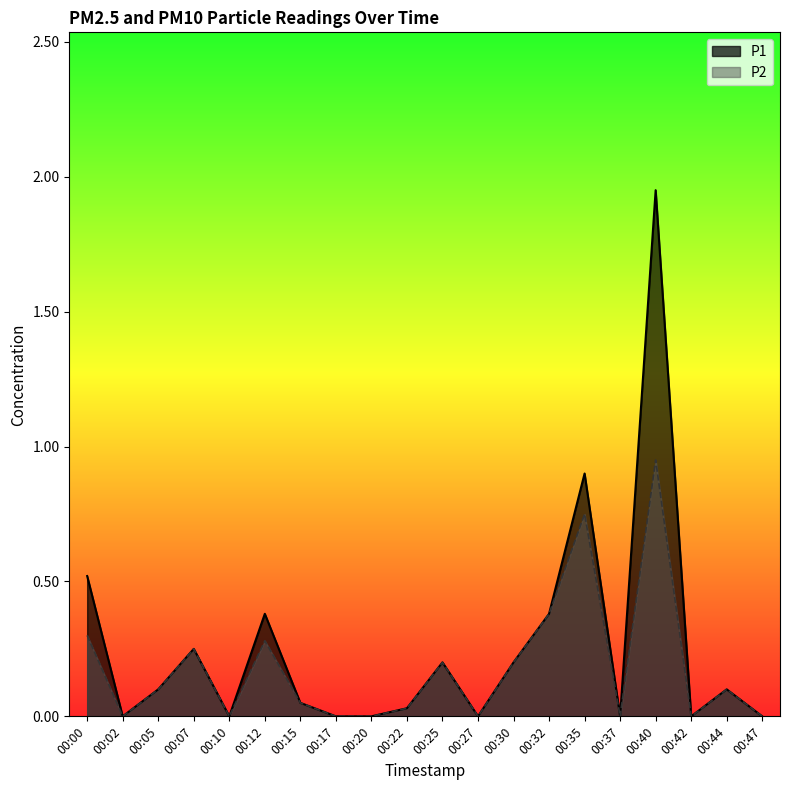

What is the total value across all series at 00:25?

0.4